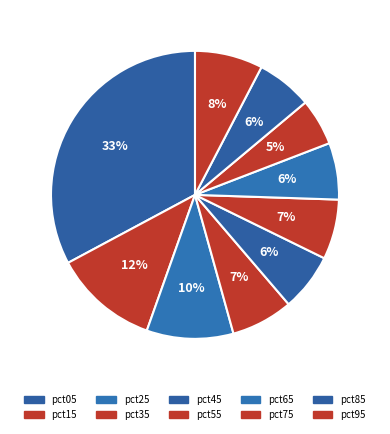

The pct95 slice represents 1% of the pie. True or false?

False